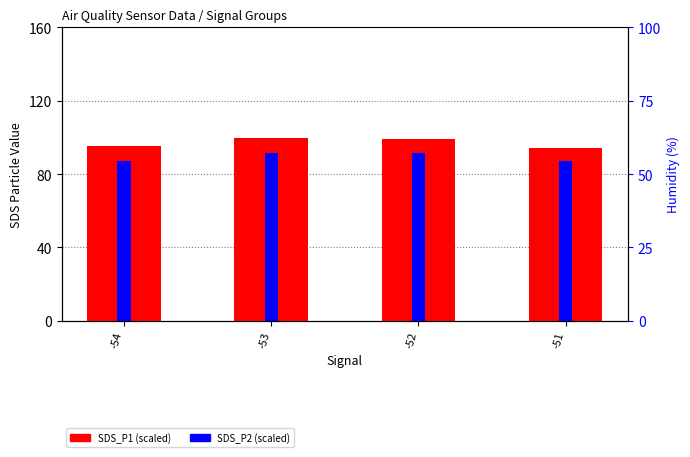

Is the value of SDS_P2 at -53 greater than the value of SDS_P1 at -51?

No